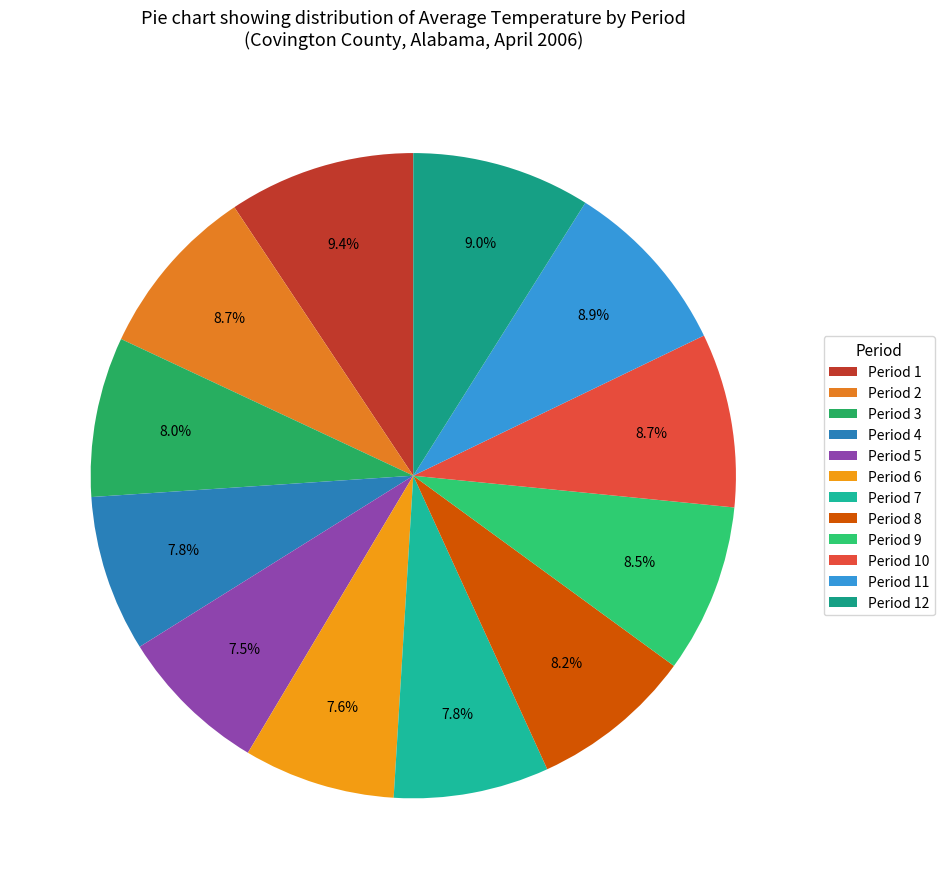

Is there a majority slice in this chart?

No